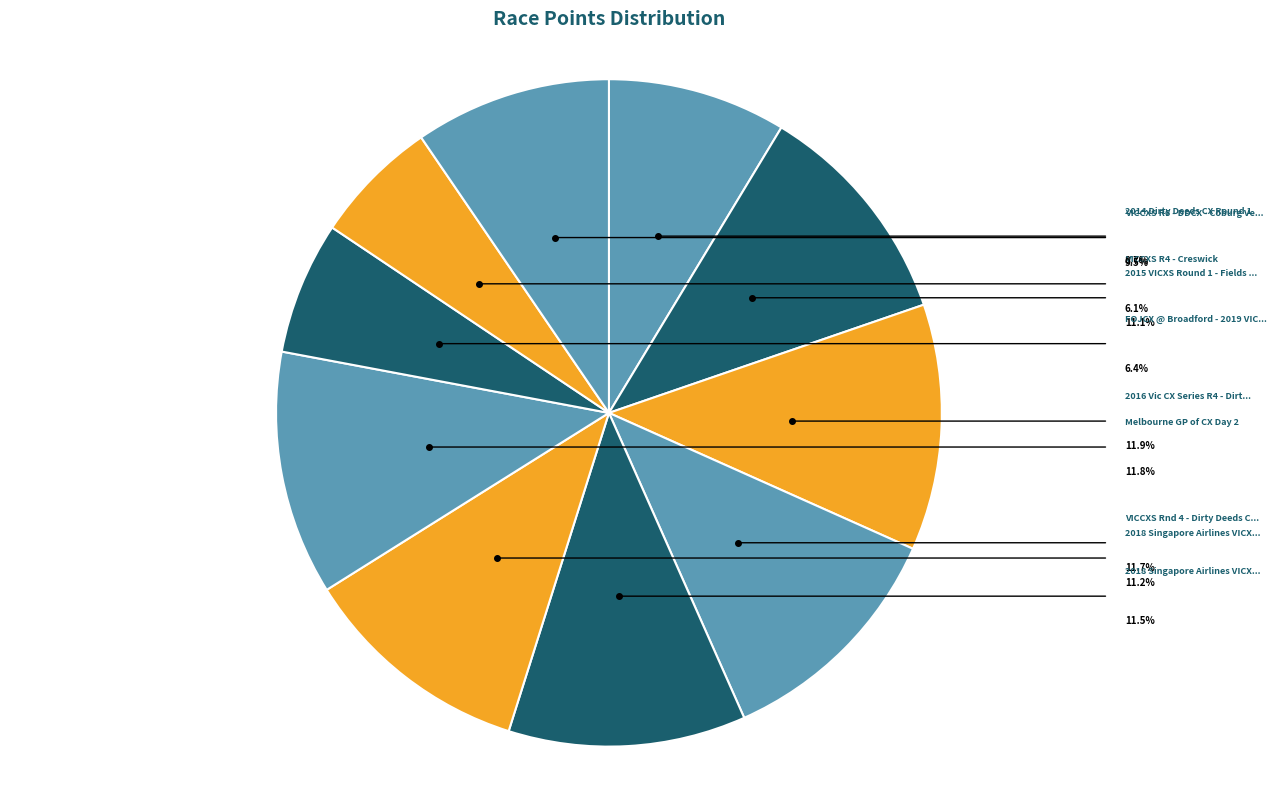

Which category has the smallest portion of the pie?

VICCXS R4 - Creswick